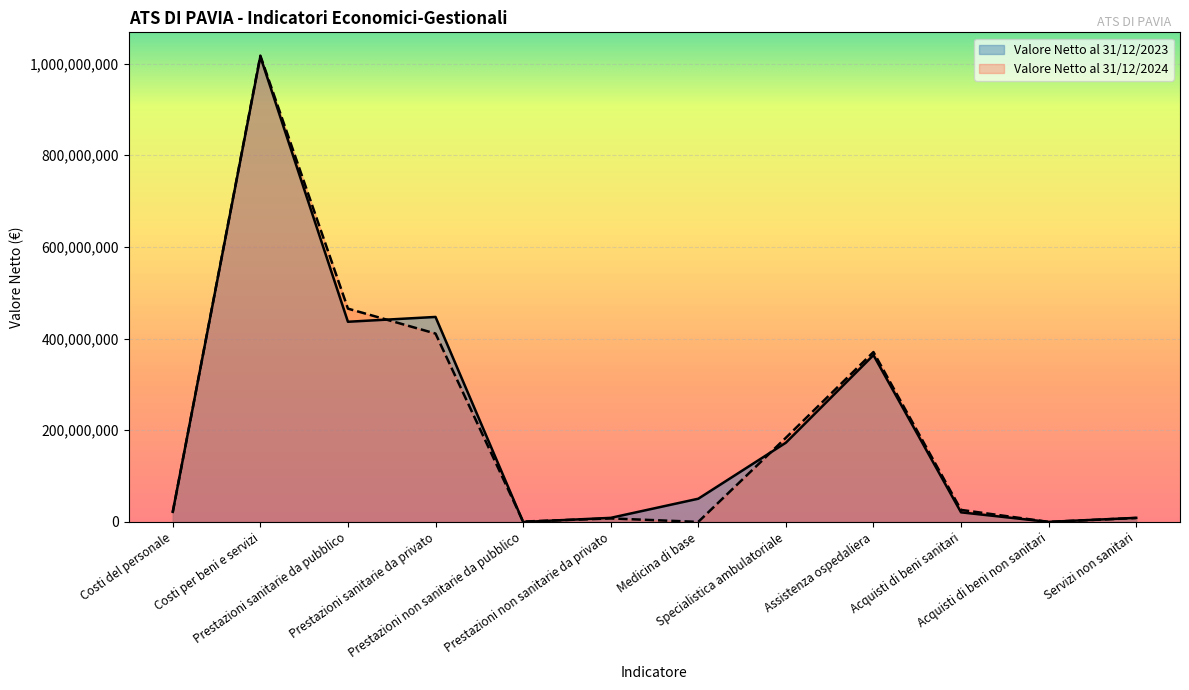

Where is the first local minimum for Valore Netto al 31/12/2024?

Prestazioni non sanitarie da pubblico